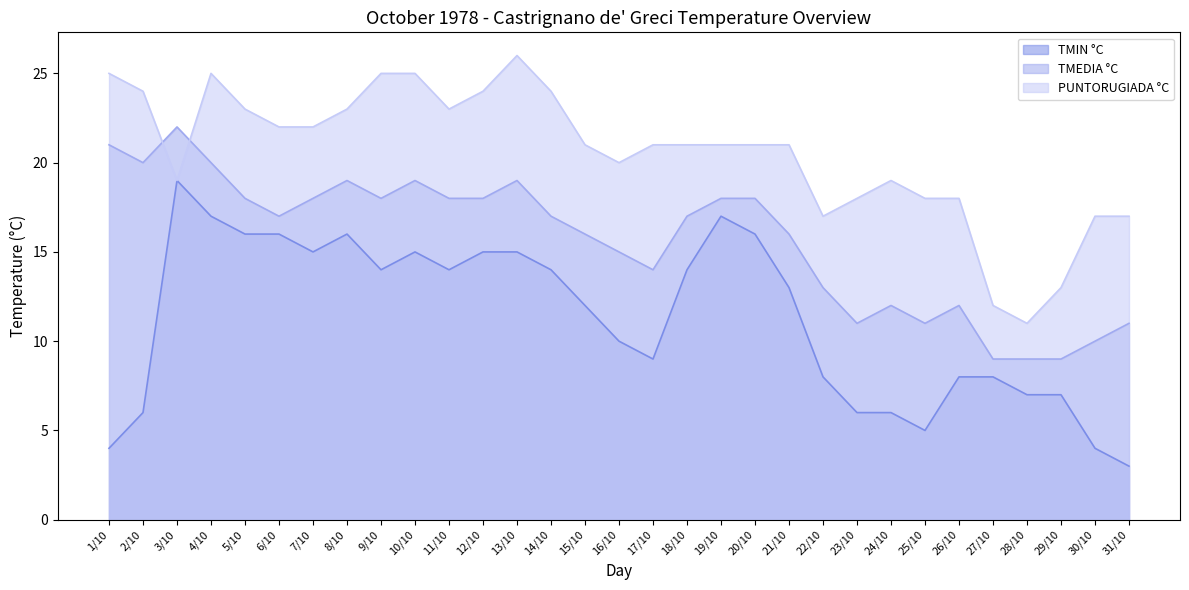

Rank the series by their maximum value, from lowest to highest.

TMIN °C, TMEDIA °C, PUNTORUGIADA °C